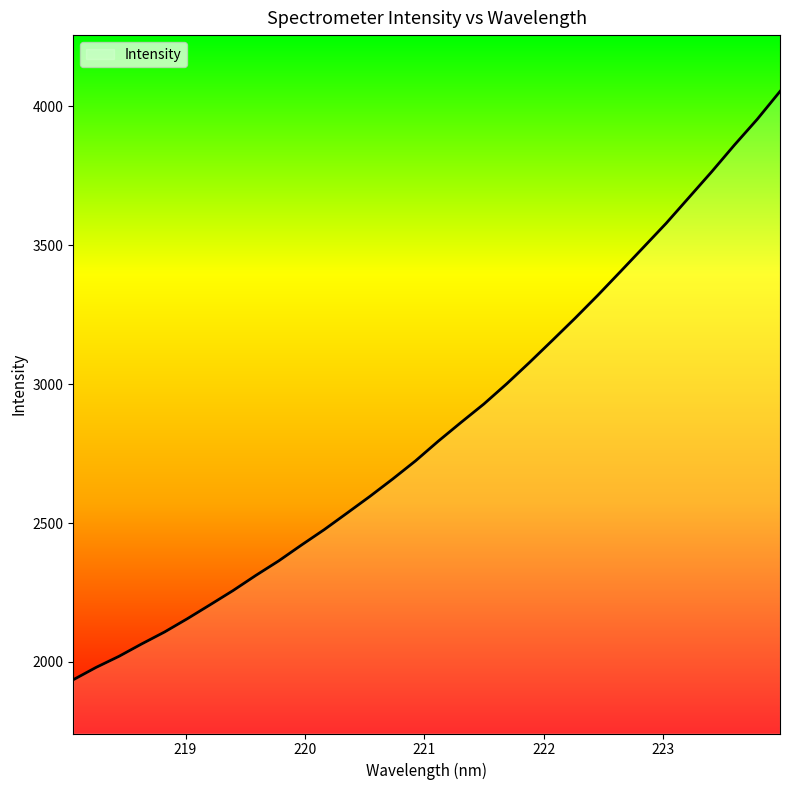

What is the difference between the maximum and minimum values?

2118.1